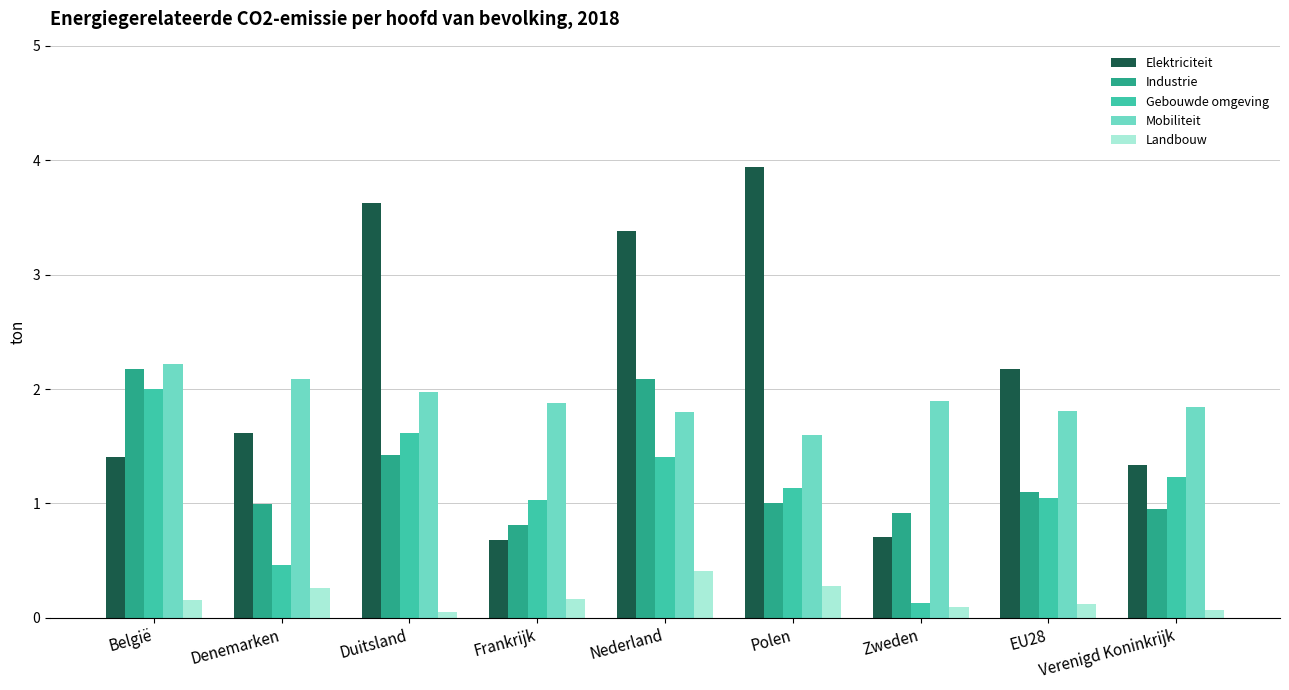

How many bars are there in total?

45